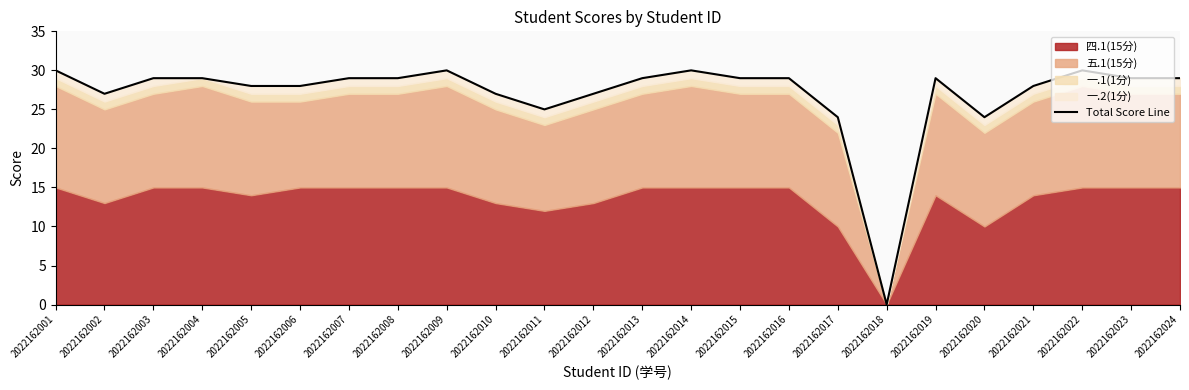

Rank the categories by value from lowest to highest.

2022162018, 2022162017, 2022162020, 2022162011, 2022162002, 2022162010, 2022162012, 2022162005, 2022162006, 2022162021, 2022162003, 2022162004, 2022162007, 2022162008, 2022162013, 2022162015, 2022162016, 2022162019, 2022162023, 2022162024, 2022162001, 2022162009, 2022162014, 2022162022